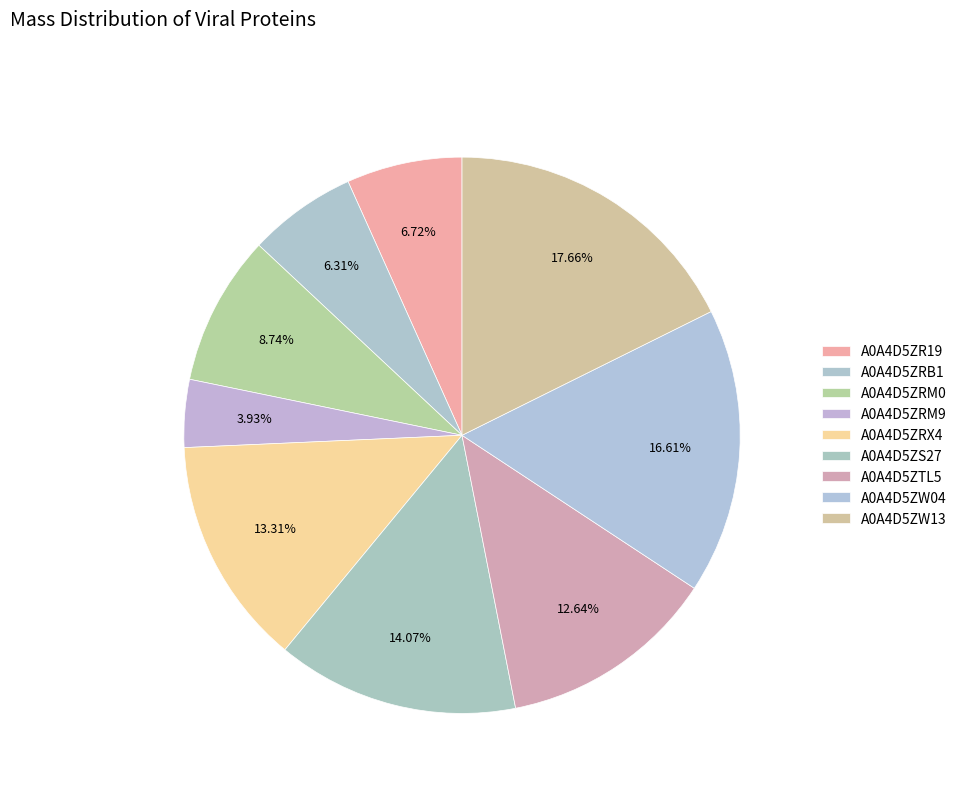

Rank the categories by value from lowest to highest.

A0A4D5ZRM9, A0A4D5ZRB1, A0A4D5ZR19, A0A4D5ZRM0, A0A4D5ZTL5, A0A4D5ZRX4, A0A4D5ZS27, A0A4D5ZW04, A0A4D5ZW13